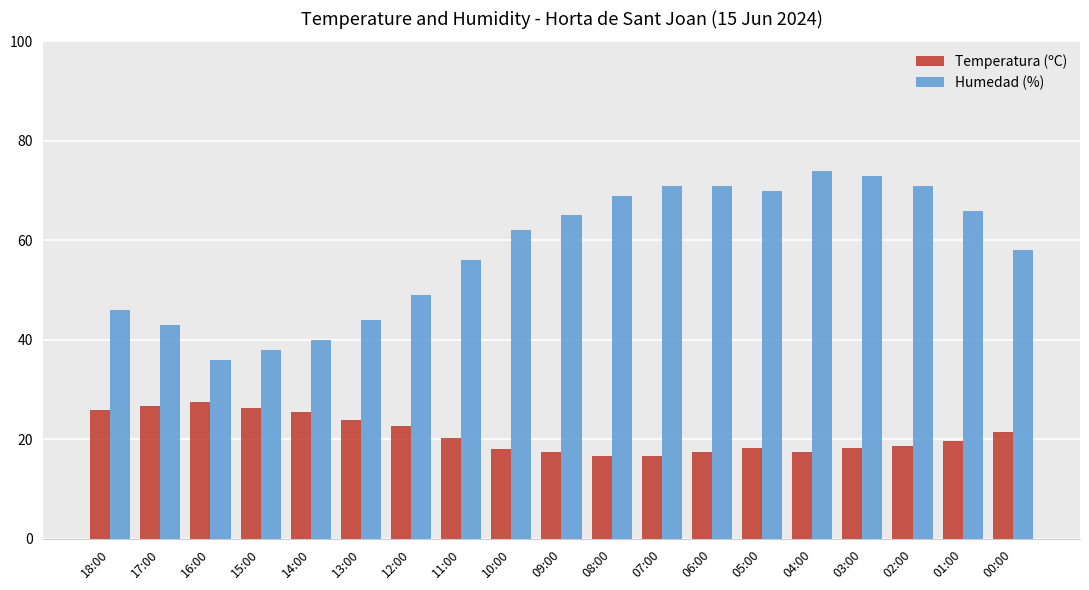

What are all the series names shown in the legend?

Temperatura (ºC), Humedad (%)